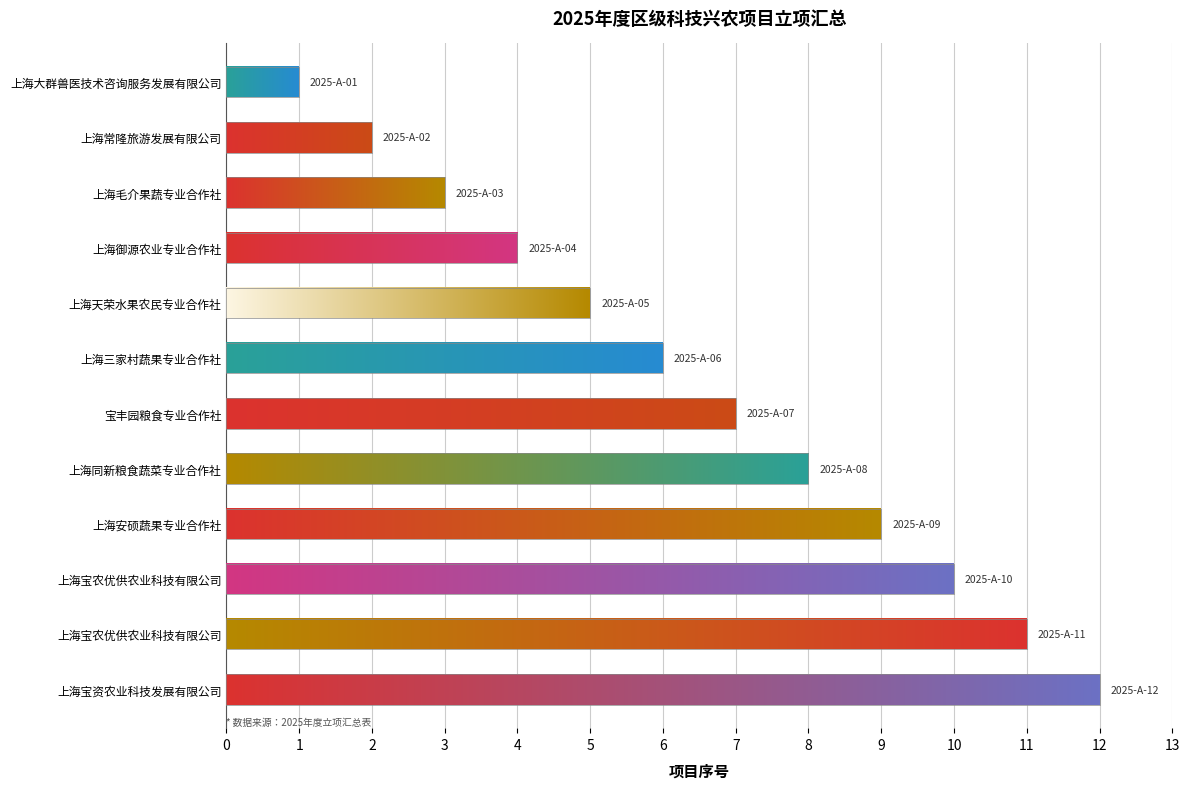

Reading left to right, list all the values displayed in this chart.

2025-A-01=1	2025-A-02=2	2025-A-03=3	2025-A-04=4	2025-A-05=5	2025-A-06=6	2025-A-07=7	2025-A-08=8	2025-A-09=9	2025-A-10=10	2025-A-11=11	2025-A-12=12